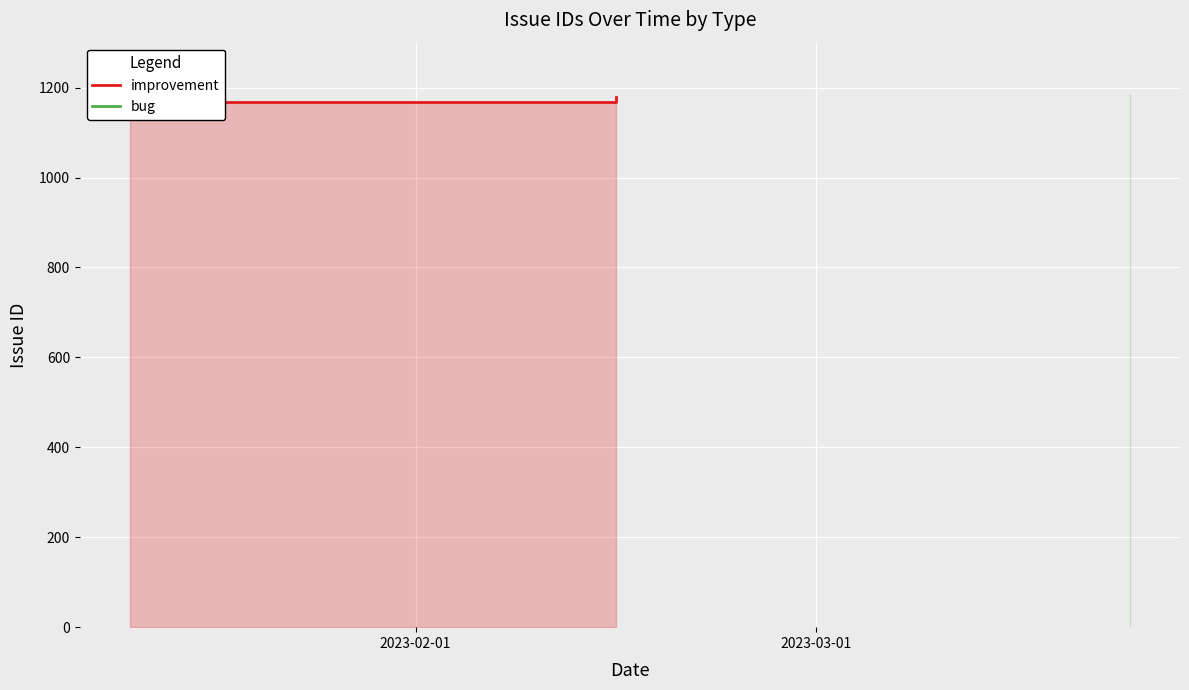

What position from the right is 2023-03-01?

1